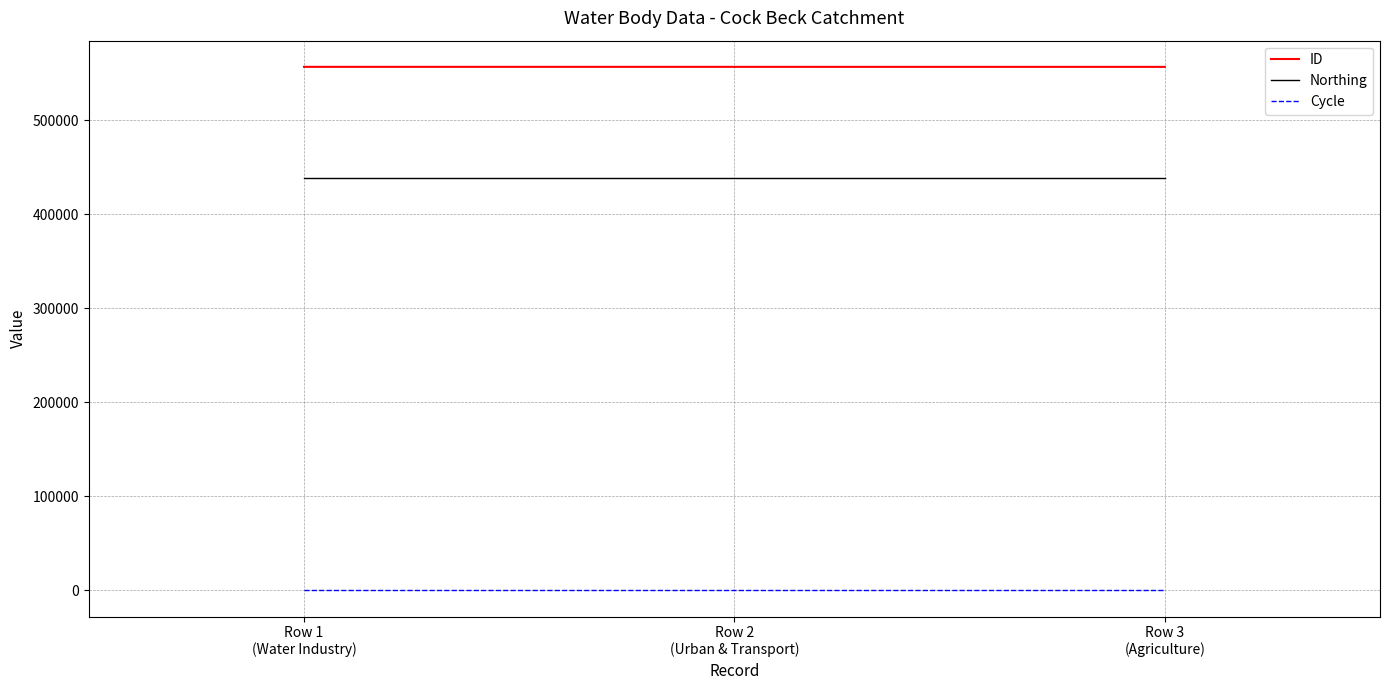

What is the difference between the maximum and minimum values in the ID series?

34